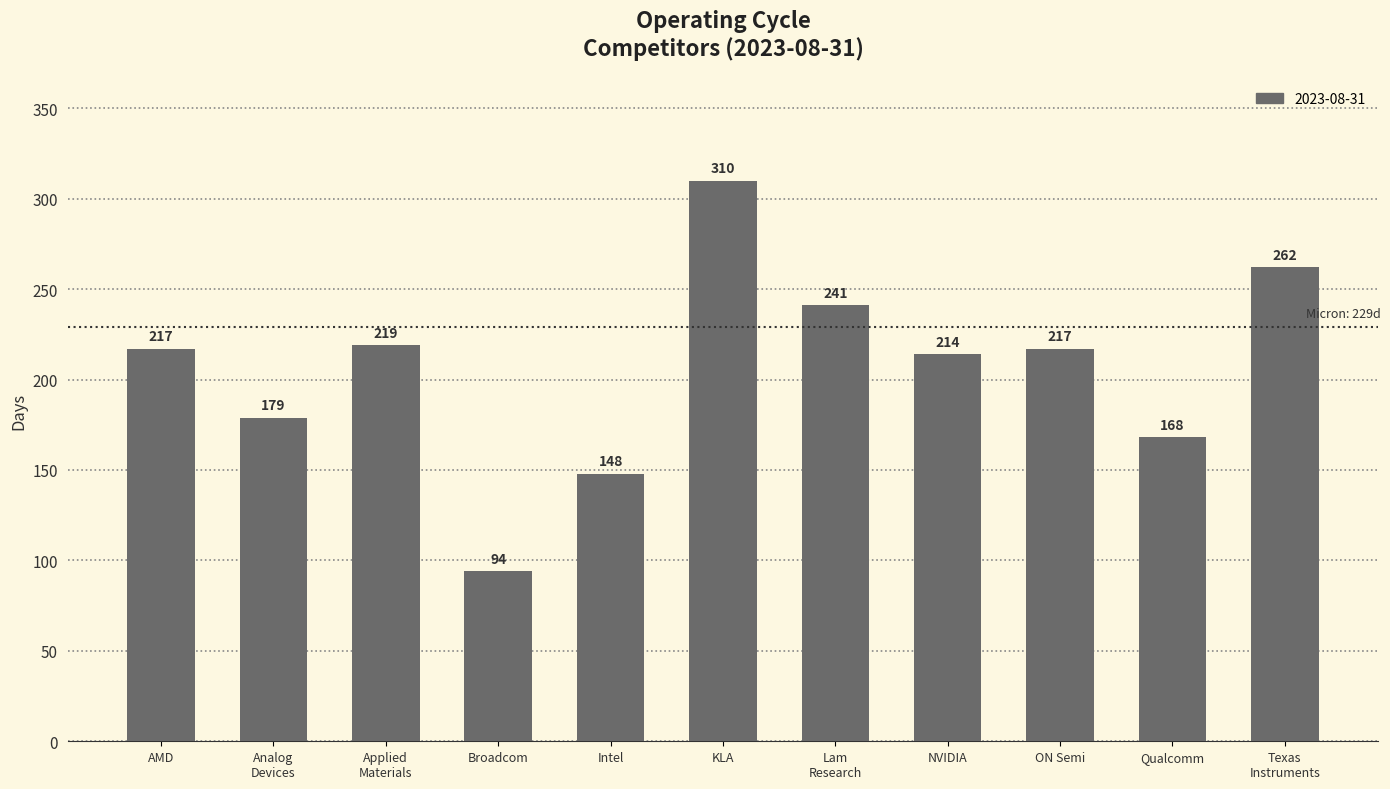

What is the label of the 10th bar from the right?

Analog
Devices